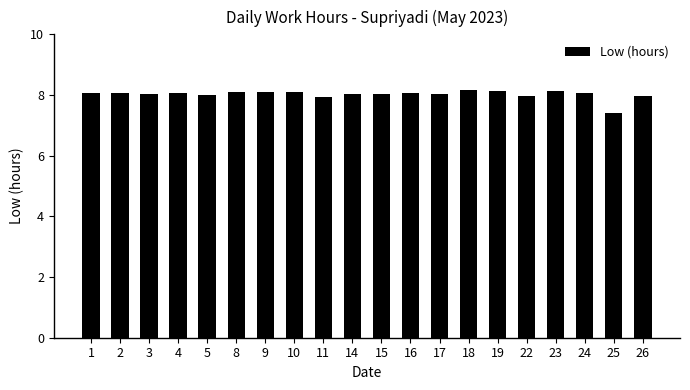

The value at 24 is 5.3. True or false?

False